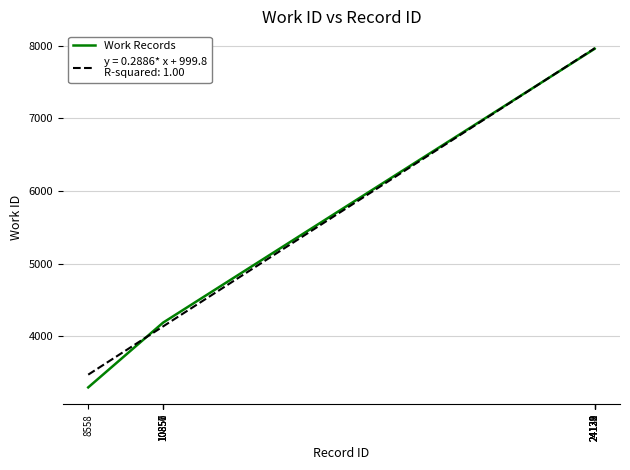

What is the value of the 6th point from the left?

7956